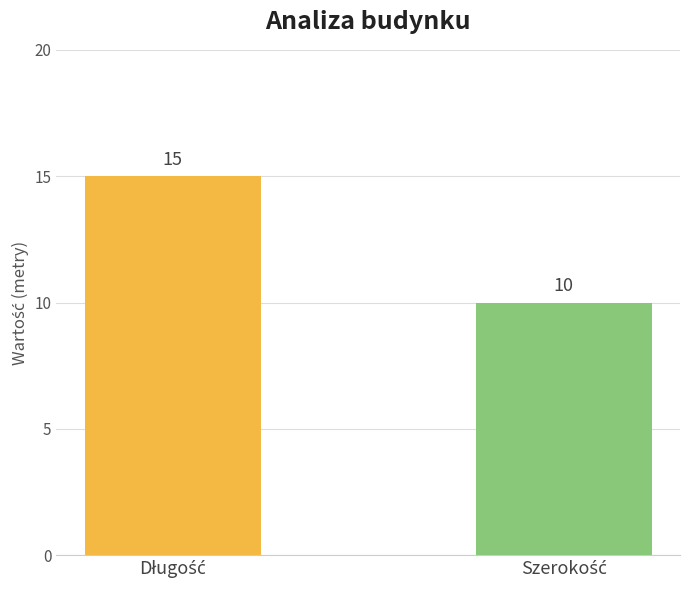

What is the smallest value displayed?

10